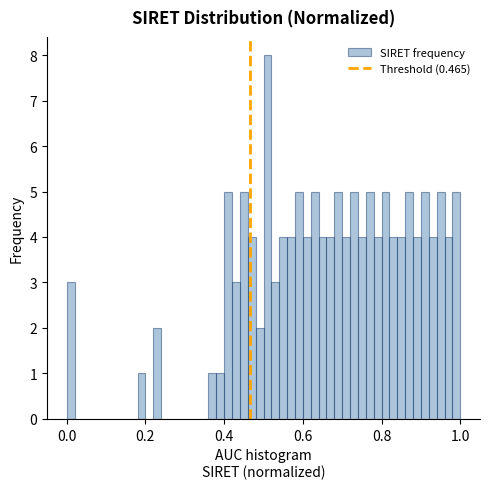

Around what value on the x-axis is the tallest bar? Give the approximate position of its centre, as read against the axis.

0.52